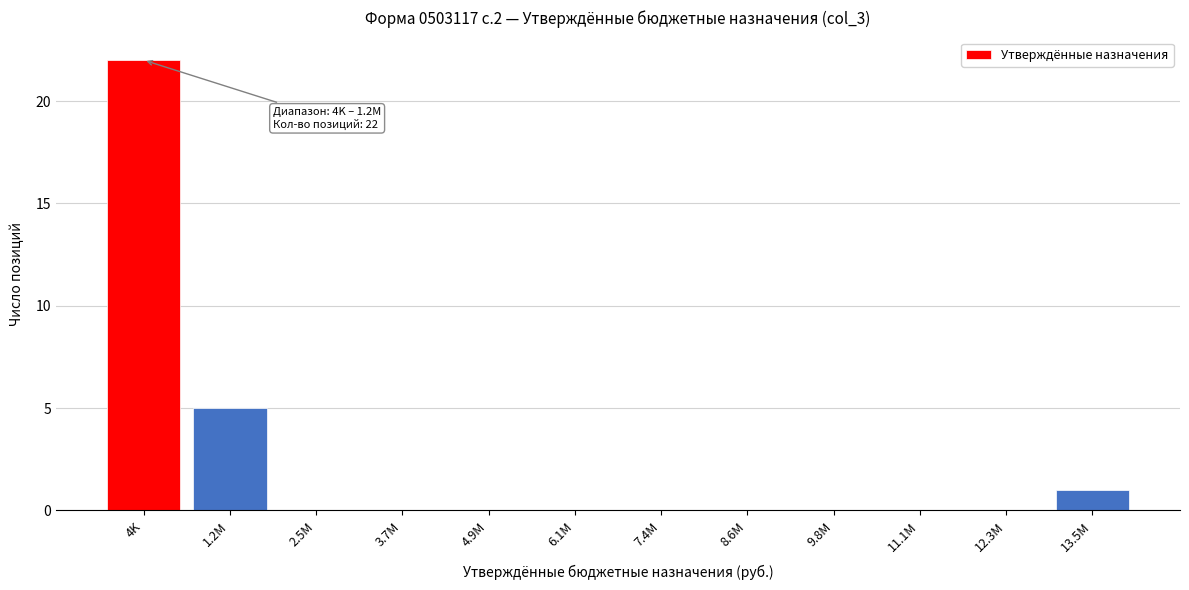

Reading left to right, what are all the values shown in this chart?

4K=22	1.2M=5	2.5M=0	3.7M=0	4.9M=0	6.1M=0	7.4M=0	8.6M=0	9.8M=0	11.1M=0	12.3M=0	13.5M=1